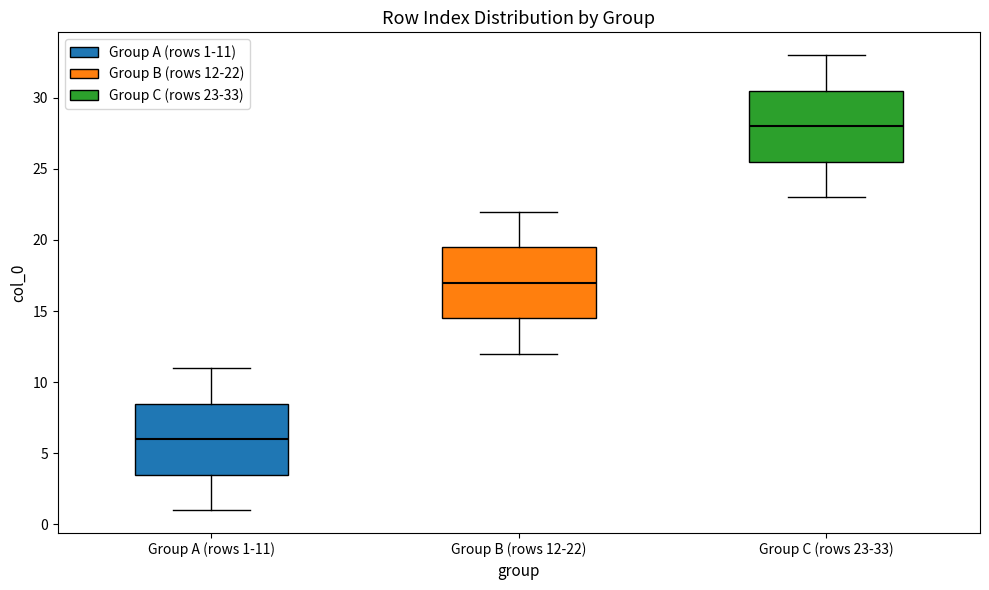

Where is the lower edge of the box for Group C (rows 23-33) on the y-axis? The values are not printed on the chart, so give them approximately, as read against the axis.

25.5